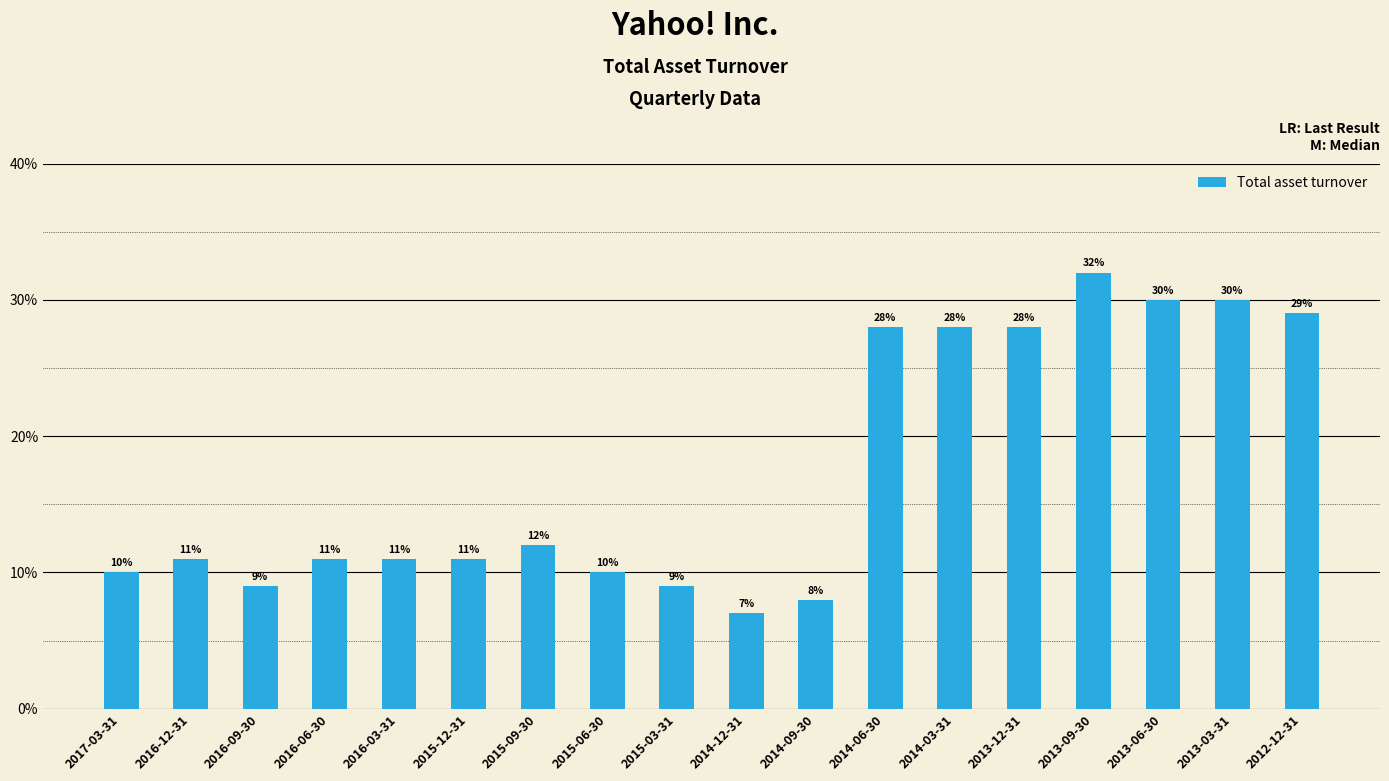

Reading left to right, transcribe all the data shown in this chart.

2017-03-31=0.1	2016-12-31=0.1	2016-09-30=0.1	2016-06-30=0.1	2016-03-31=0.1	2015-12-31=0.1	2015-09-30=0.1	2015-06-30=0.1	2015-03-31=0.1	2014-12-31=0.1	2014-09-30=0.1	2014-06-30=0.3	2014-03-31=0.3	2013-12-31=0.3	2013-09-30=0.3	2013-06-30=0.3	2013-03-31=0.3	2012-12-31=0.3